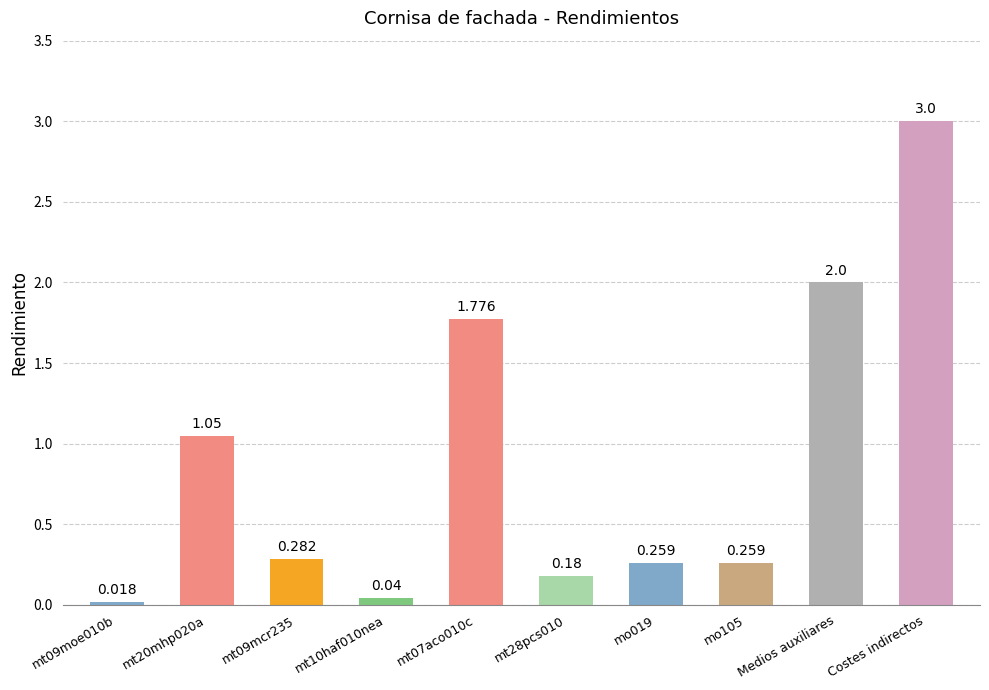

What is the change in value from mt28pcs010 to mo019?

+0.1